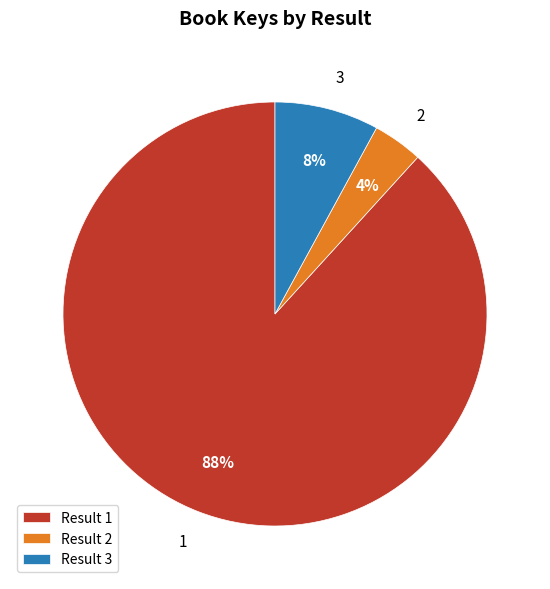

How many slices are in this pie chart?

3